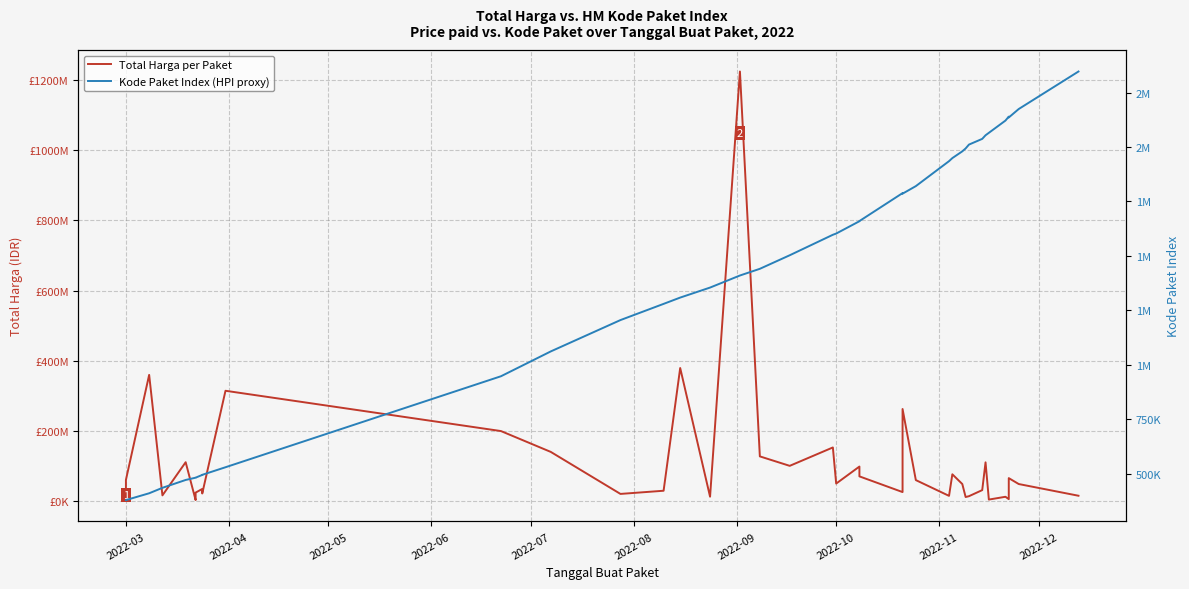

Does the chart display data point markers on the line(s)?

No